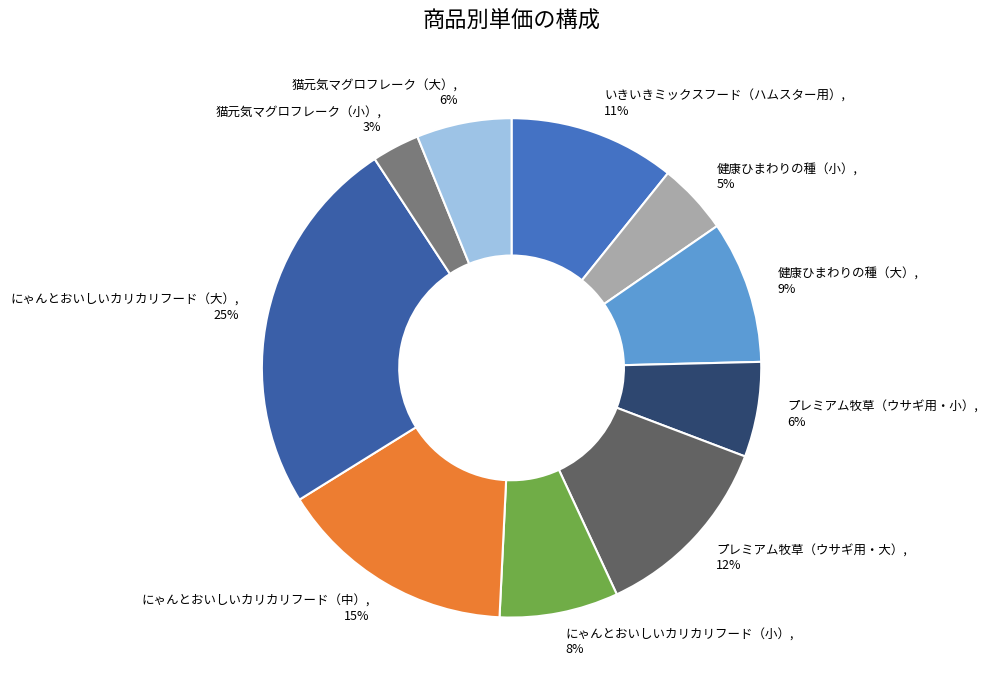

To the nearest percent, what is the average slice percentage?

10%